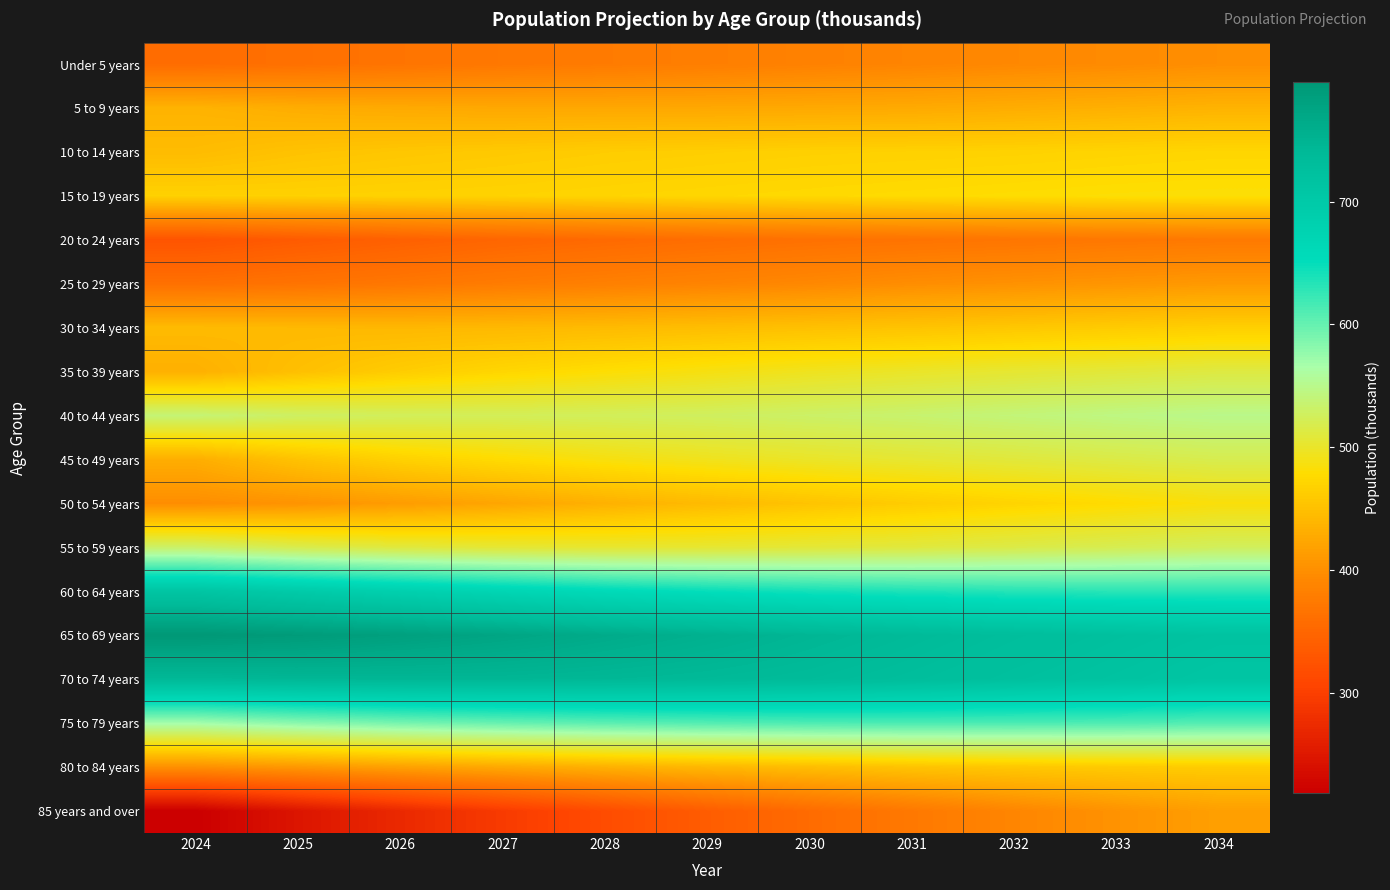

List the series in order of their peak value, lowest first.

20 to 24 years, Under 5 years, 25 to 29 years, 85 years and over, 5 to 9 years, 80 to 84 years, 30 to 34 years, 10 to 14 years, 15 to 19 years, 50 to 54 years, 35 to 39 years, 45 to 49 years, 55 to 59 years, 40 to 44 years, 75 to 79 years, 60 to 64 years, 70 to 74 years, 65 to 69 years